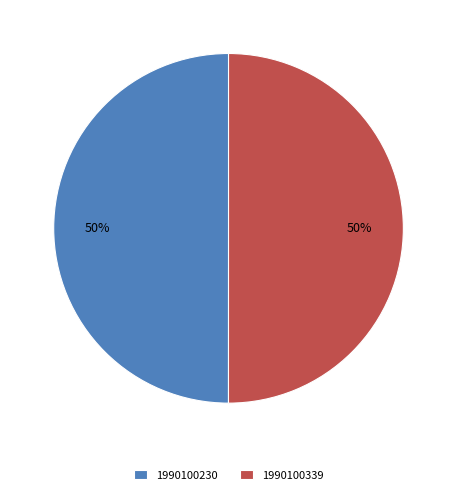

To the nearest percent, what portion does 1990100339 represent?

50%